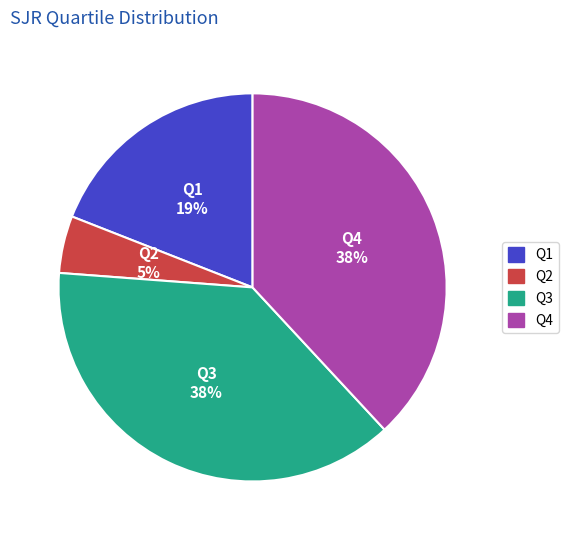

Is Q2 the majority of the pie?

No